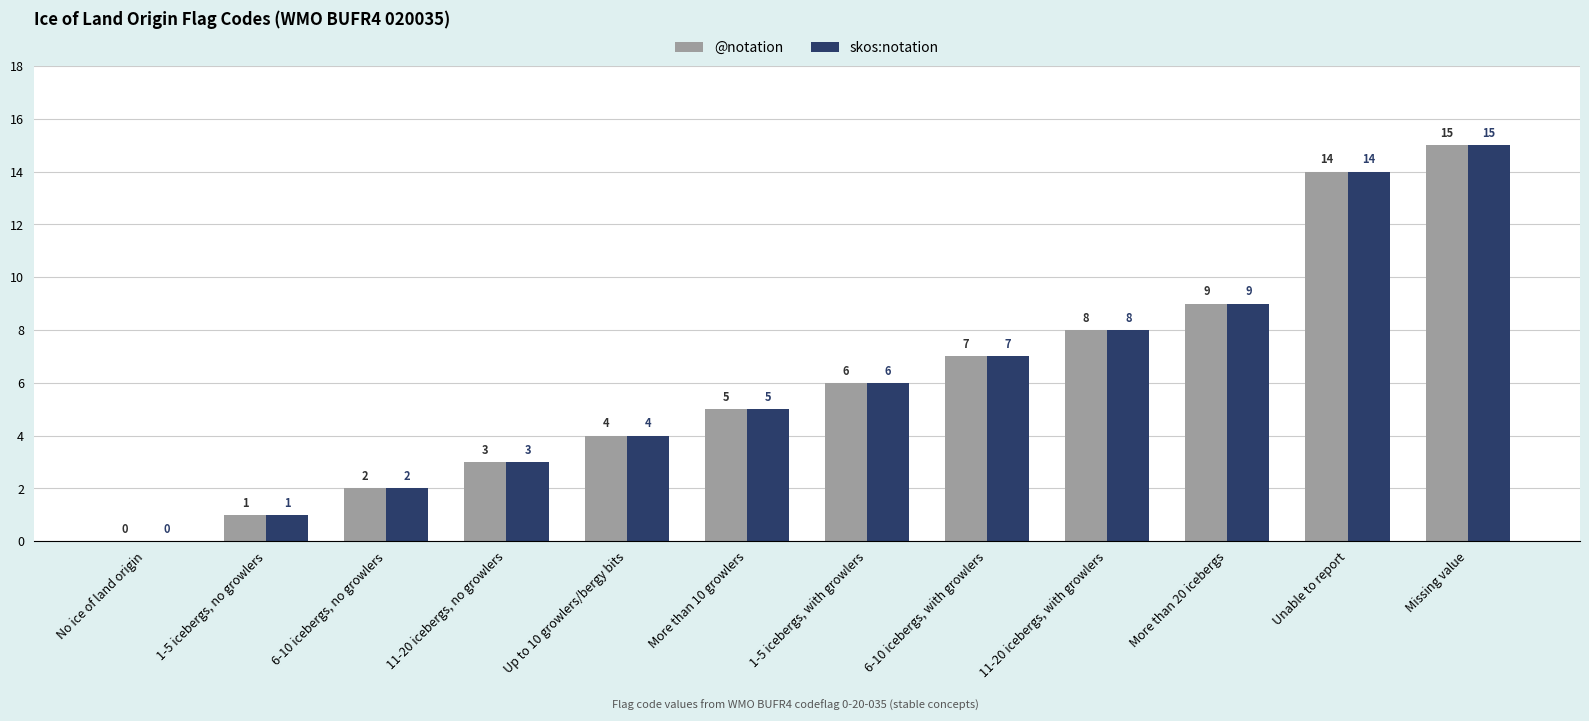

How many positive values does the skos:notation series have?

11